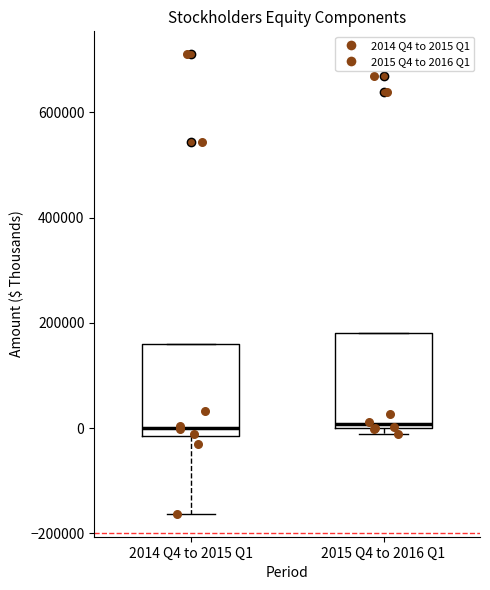

Reading left to right, read every box against the y-axis: the position of its median line, the range the box covers, and the ends of its whiskers. The values are not printed on the chart, so give them approximately, as read against the axis.

2014 Q4 to 2015 Q1: median 0, box -20000 to 160000, whiskers -160000 to 160000
2015 Q4 to 2016 Q1: median 0 (just above the box's lower edge), box 0 to 180000, whiskers -20000 to 180000